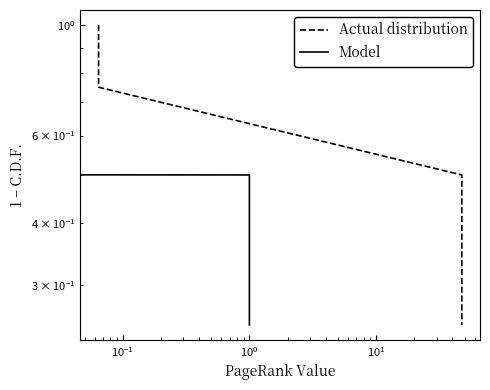

Which has a higher value, $\mathdefault{10^{-1}}$ or $\mathdefault{10^{0}}$?

$\mathdefault{10^{-1}}$